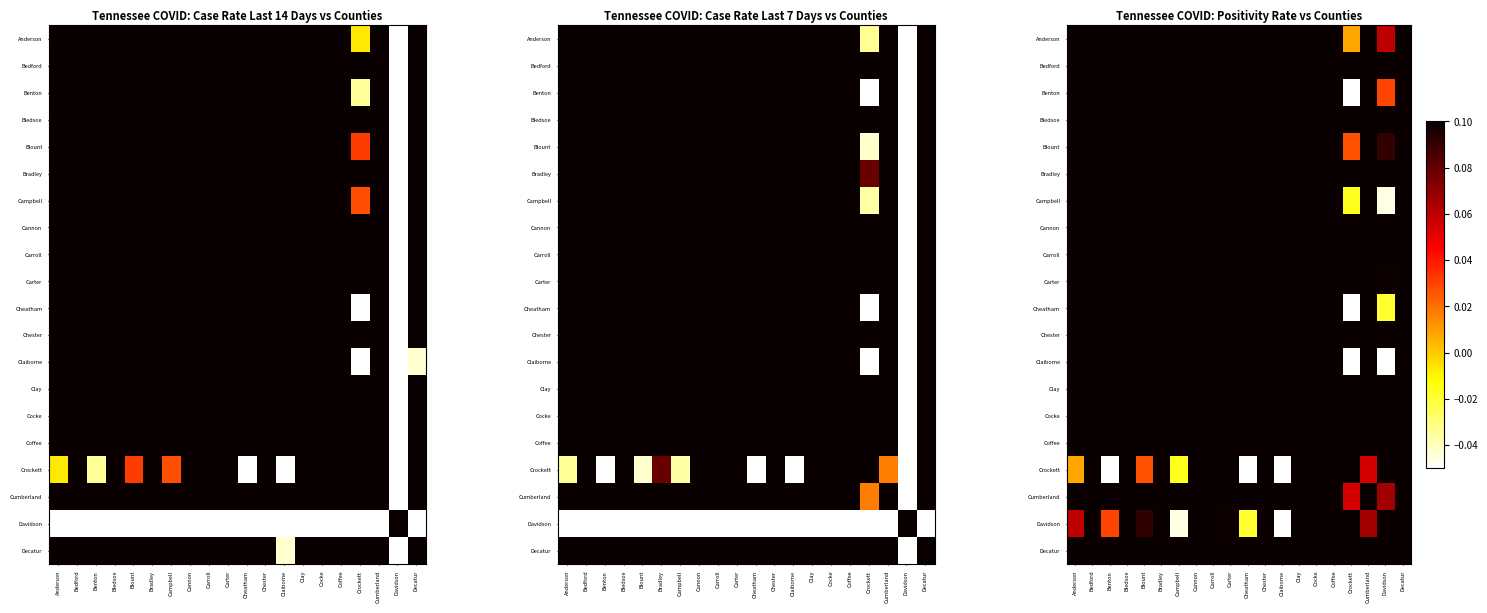

At which label does Coffee reach its peak?

Coffee